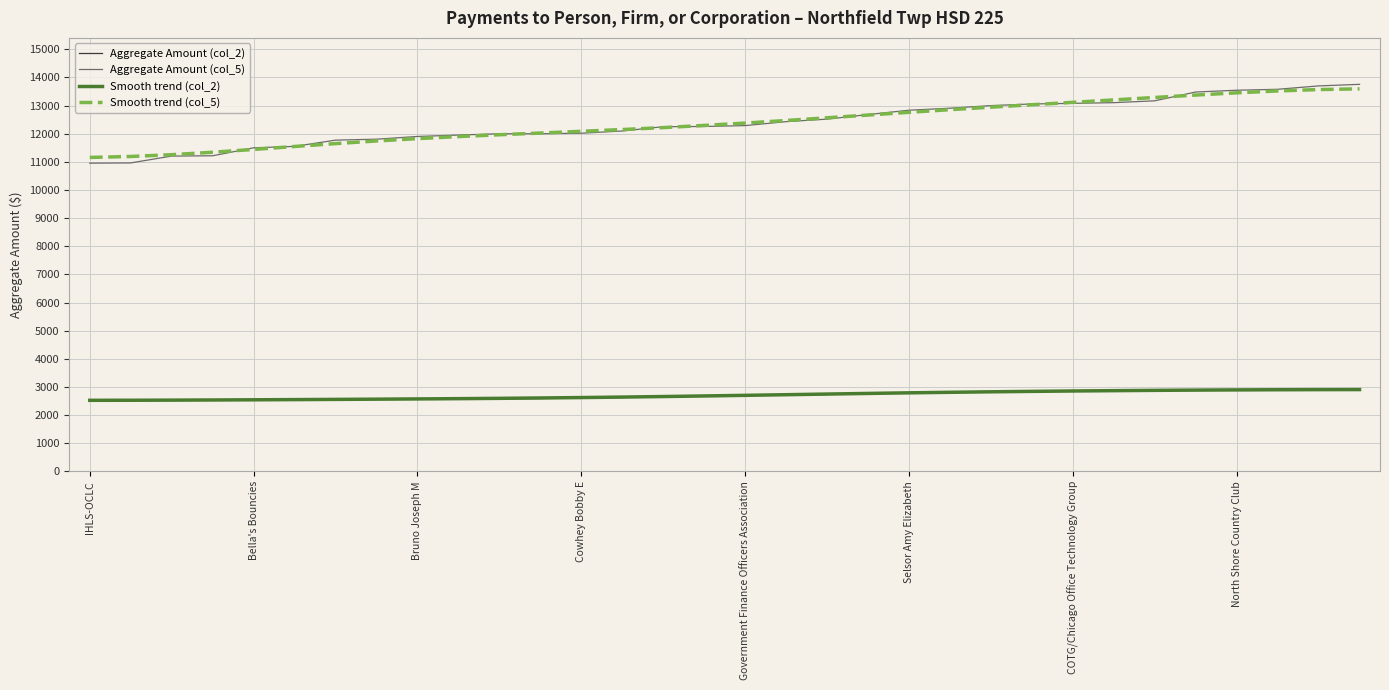

Which series has the largest range (max minus min)?

Aggregate Amount (col_5)